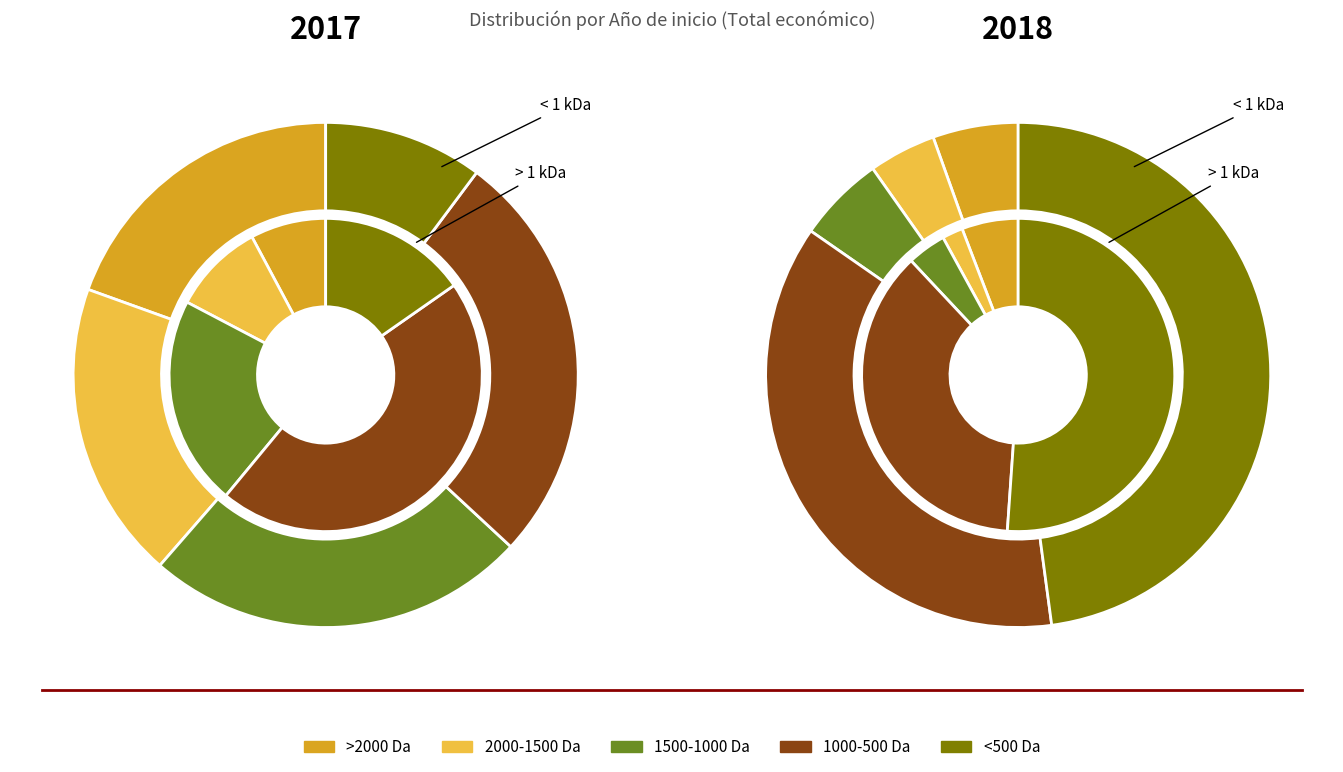

To the nearest percent, what is the difference between the largest and smallest slice percentages?

22%